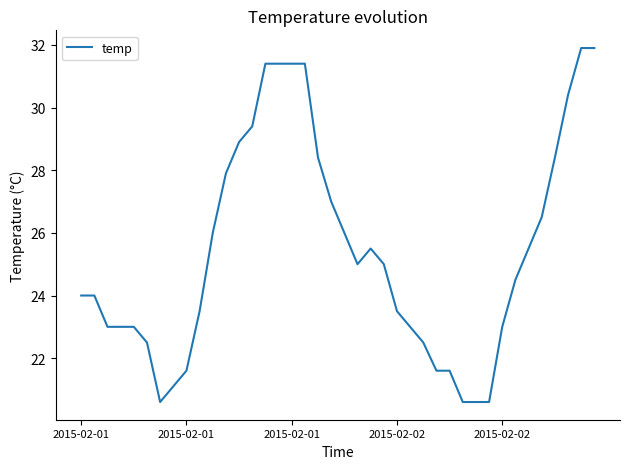

What is the maximum value shown in the chart?

31.9